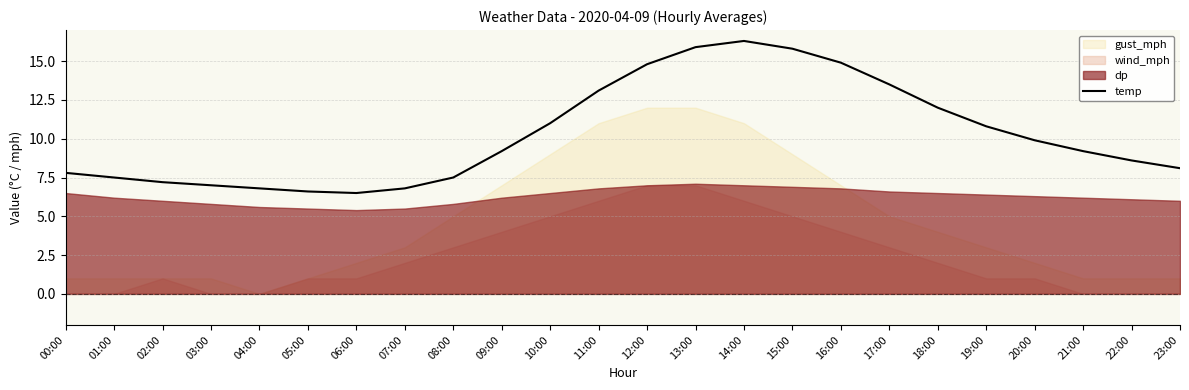

Is it true that temp equals 15.9 at 13:00?

True